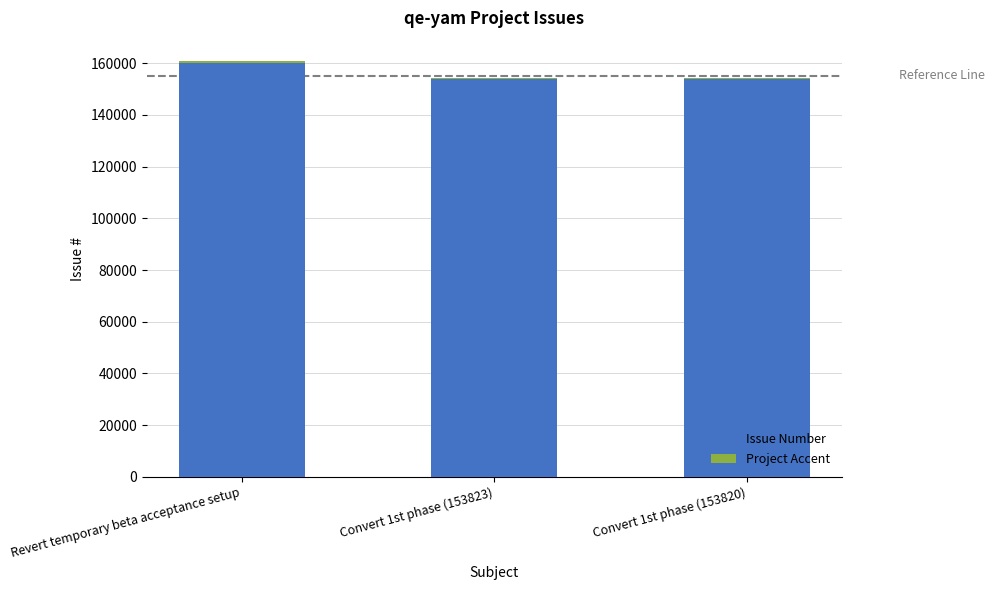

At which label is Issue Number closest to 156977?

Convert 1st phase (153823)